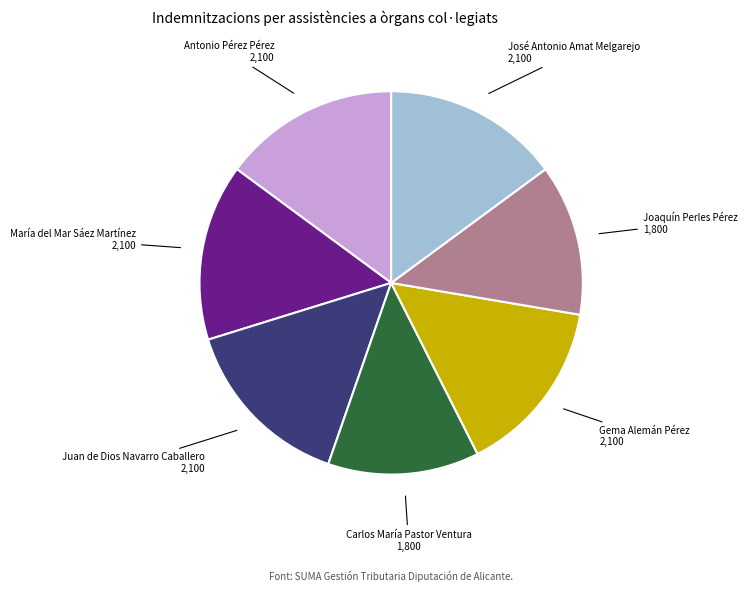

How many segments does this pie chart have?

7